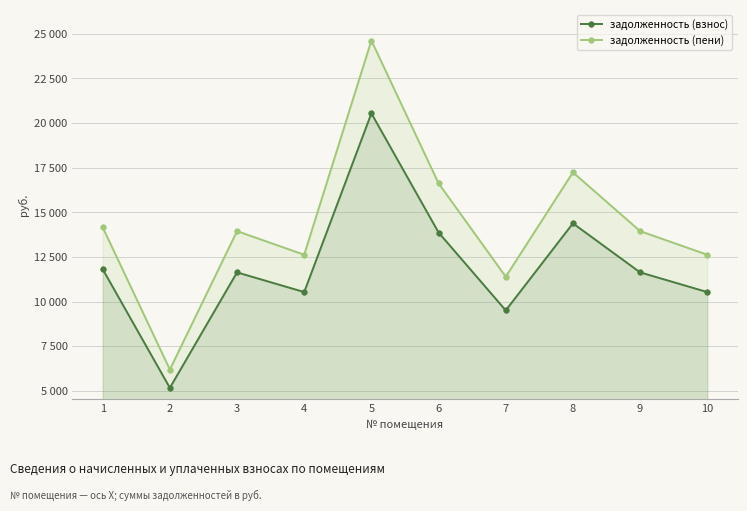

How many data points in задолженность (взнос) are less than 11633?

4